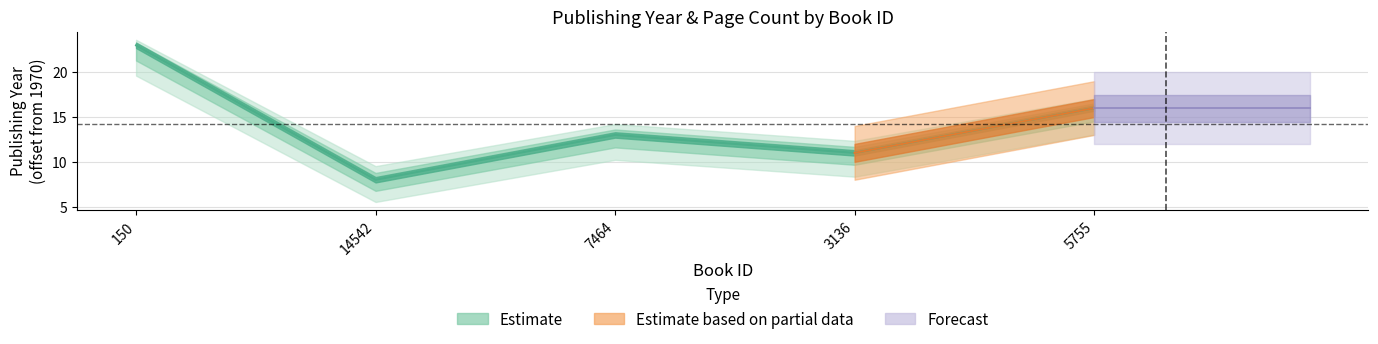

What is the difference between the values at 5755 and 3136?

5